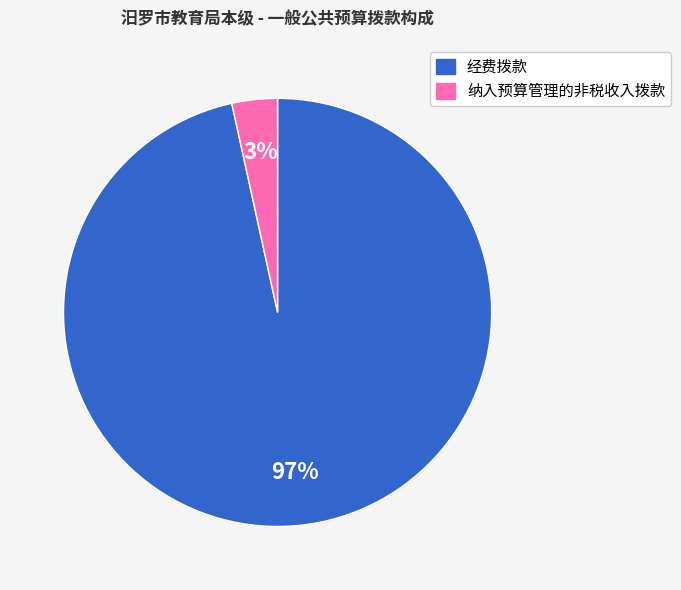

What is the majority slice?

经费拨款